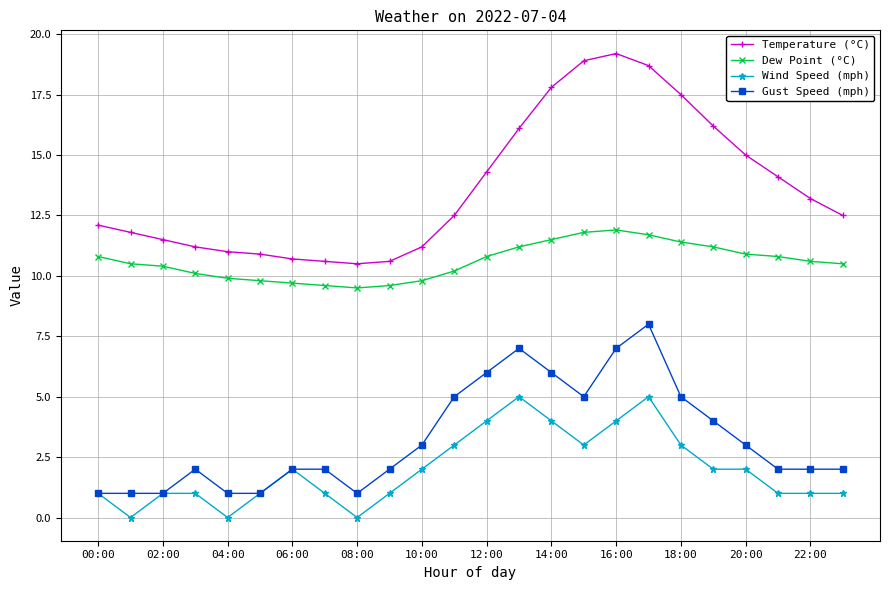

What is the highest value of the Dew Point (°C) series?

11.9